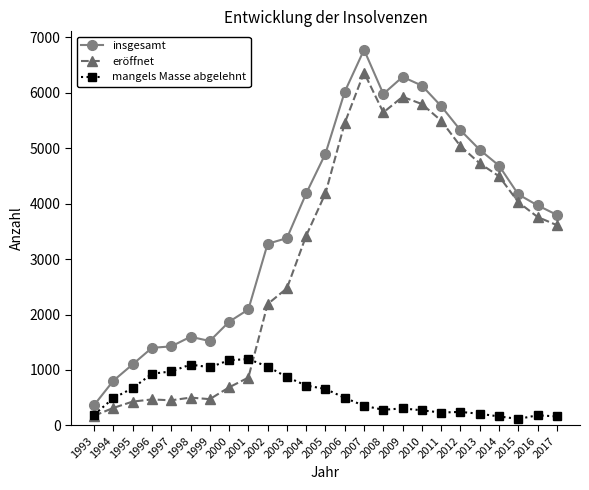

At which category is the sum across all series the highest?

2007